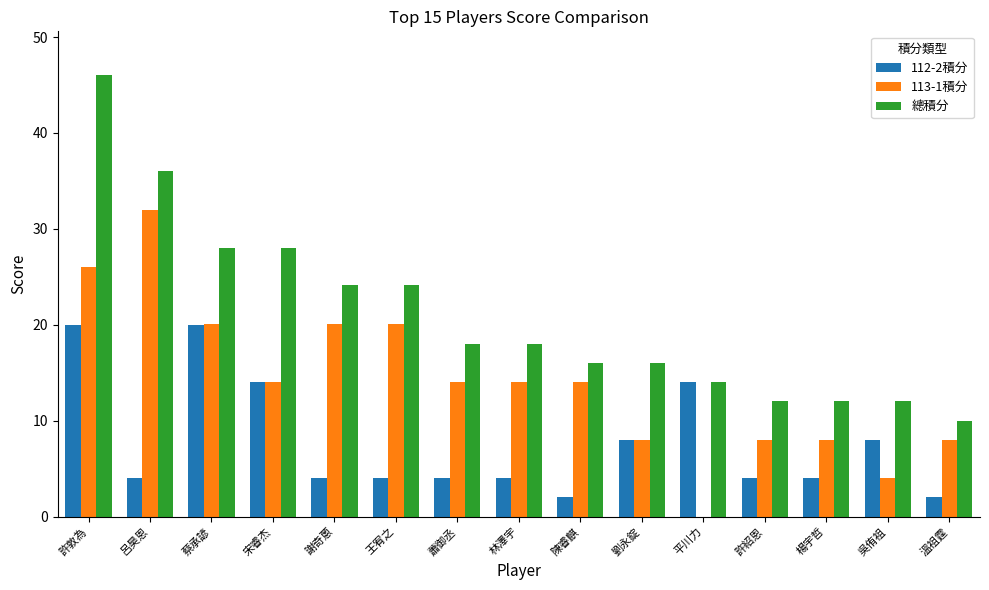

What is the difference between the 113-1積分 values at 平川力 and 楊宇哲?

8.0